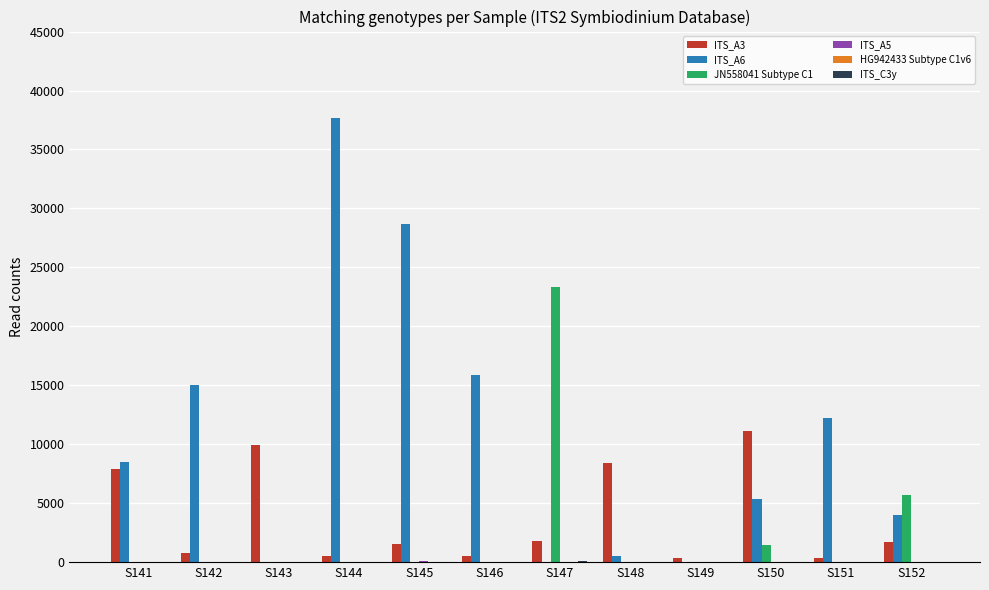

What is the maximum value shown in the chart?

37642